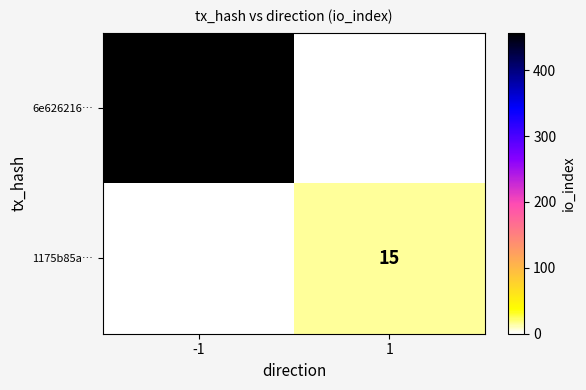

Is the value of 6e626216… at -1 greater than the value of 1175b85a… at 1?

Yes